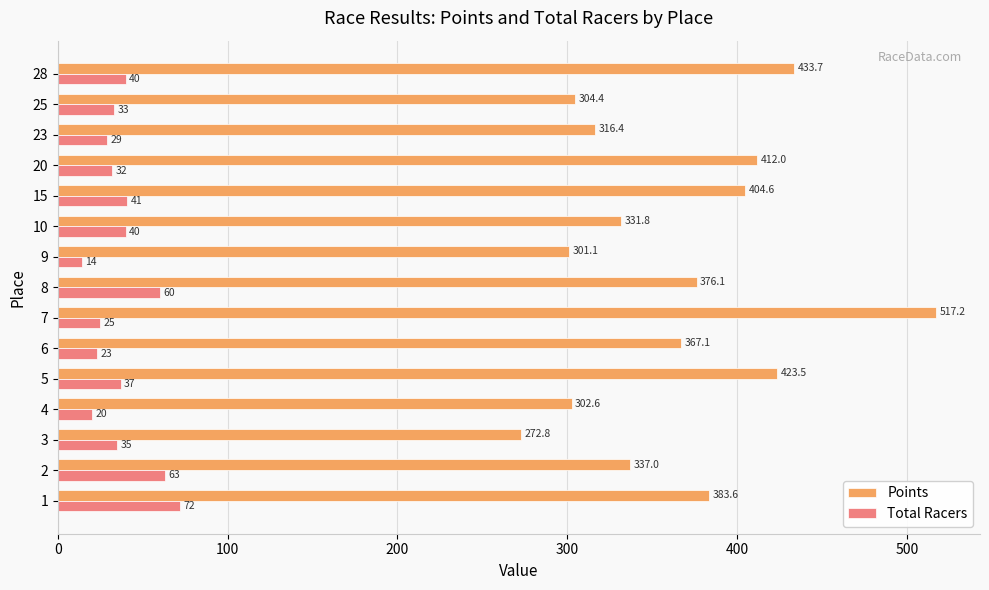

What is the approximate value of Points at 1?

383.6